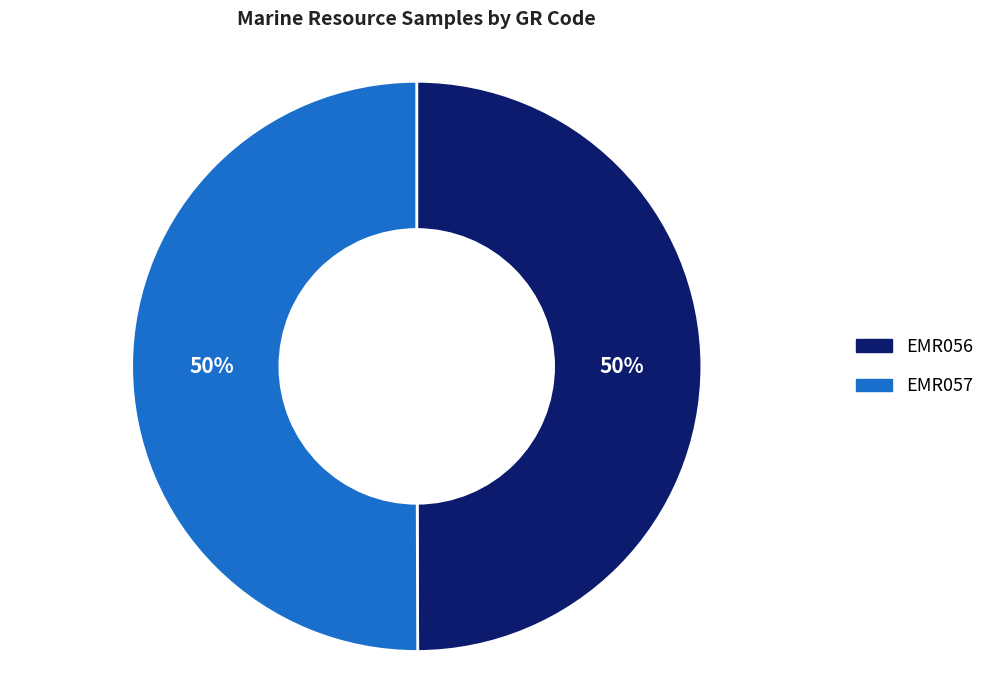

To the nearest percent, what percentage of the pie is EMR056?

50%